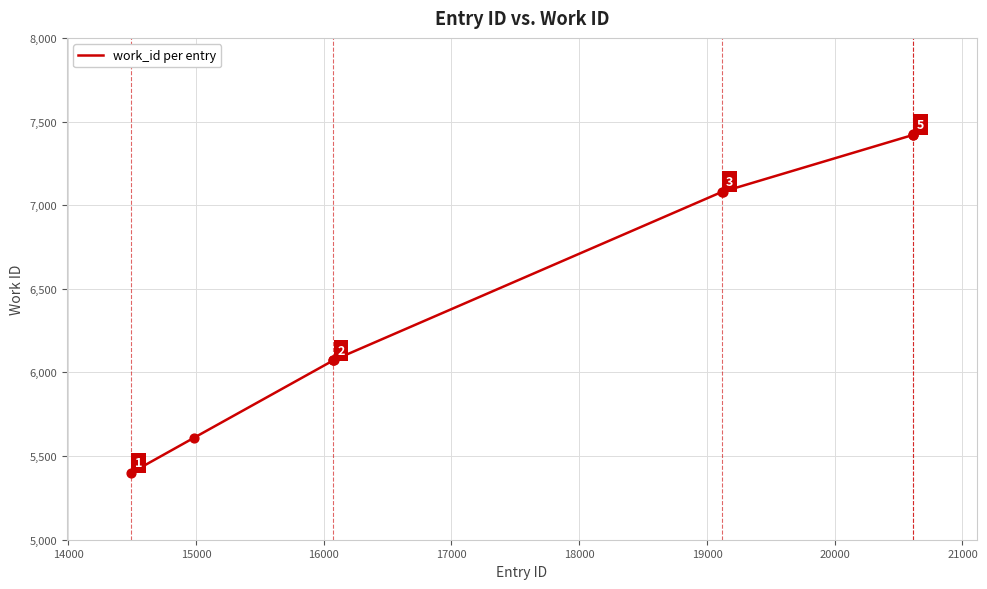

What is the greatest value displayed?

7423